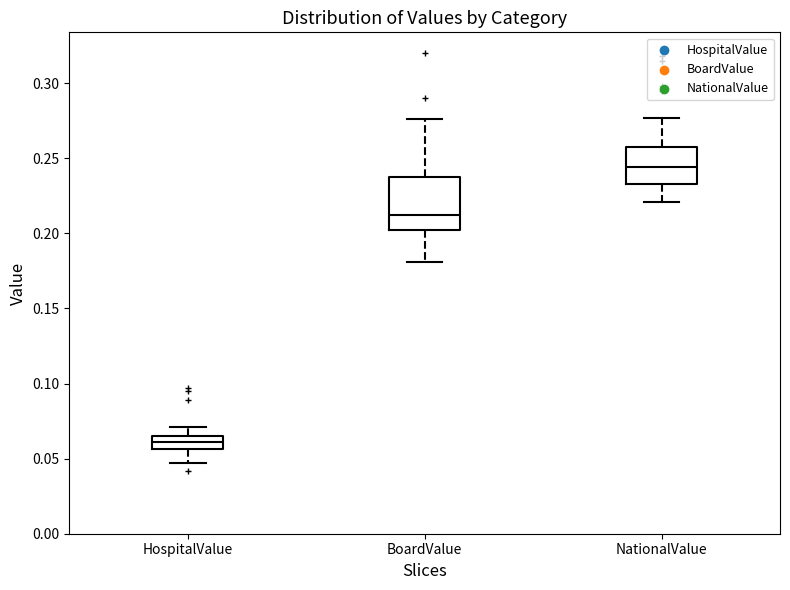

Where does the lower whisker of the box for HospitalValue end on the y-axis? The values are not printed on the chart, so give them approximately, as read against the axis.

0.045